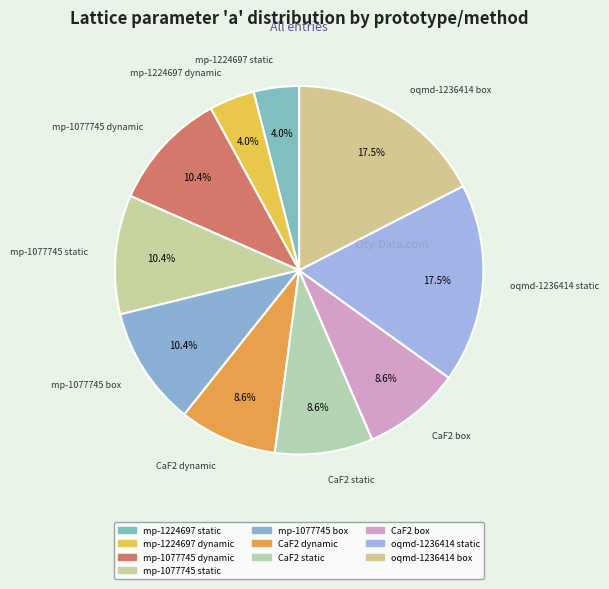

Which category has the smallest portion of the pie?

mp-1224697 static